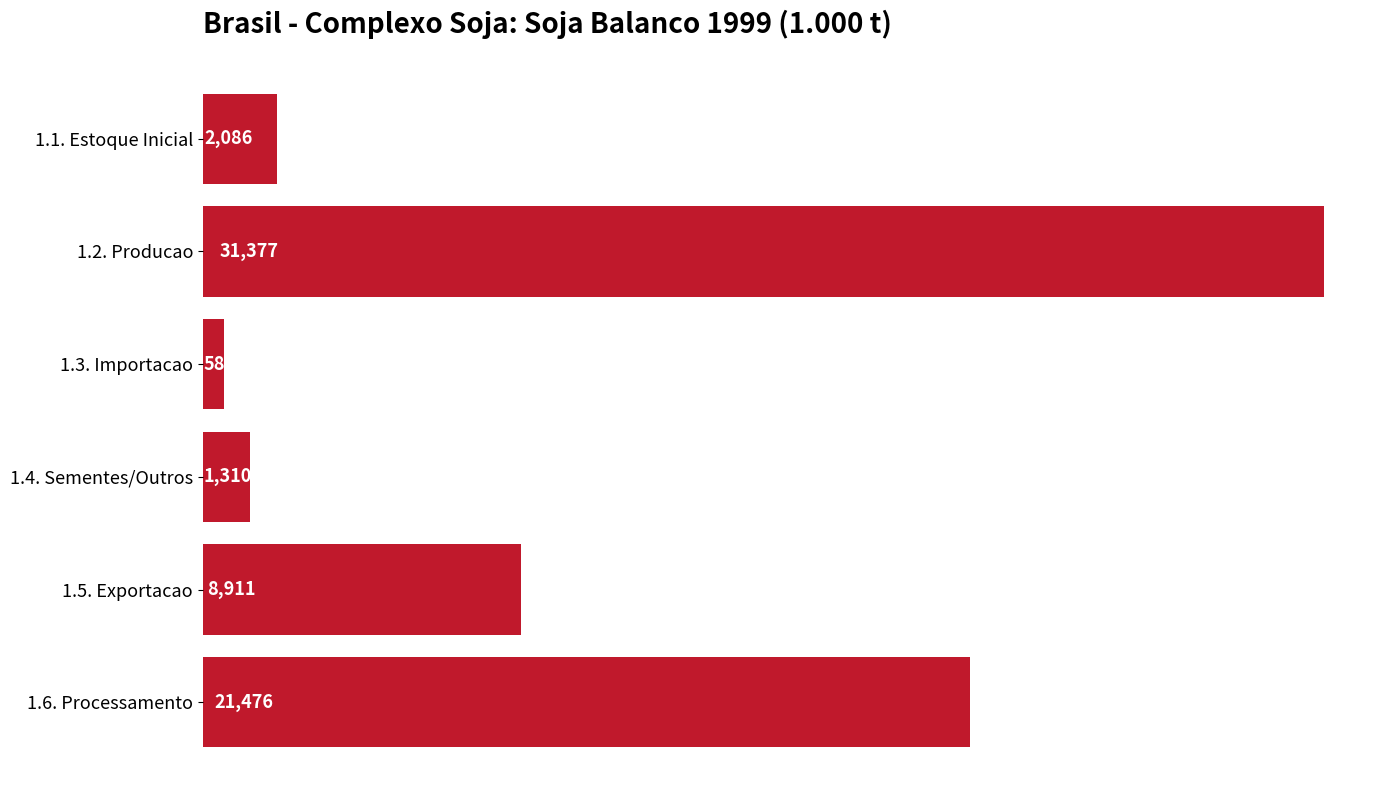

What is the sum of all values?

65742